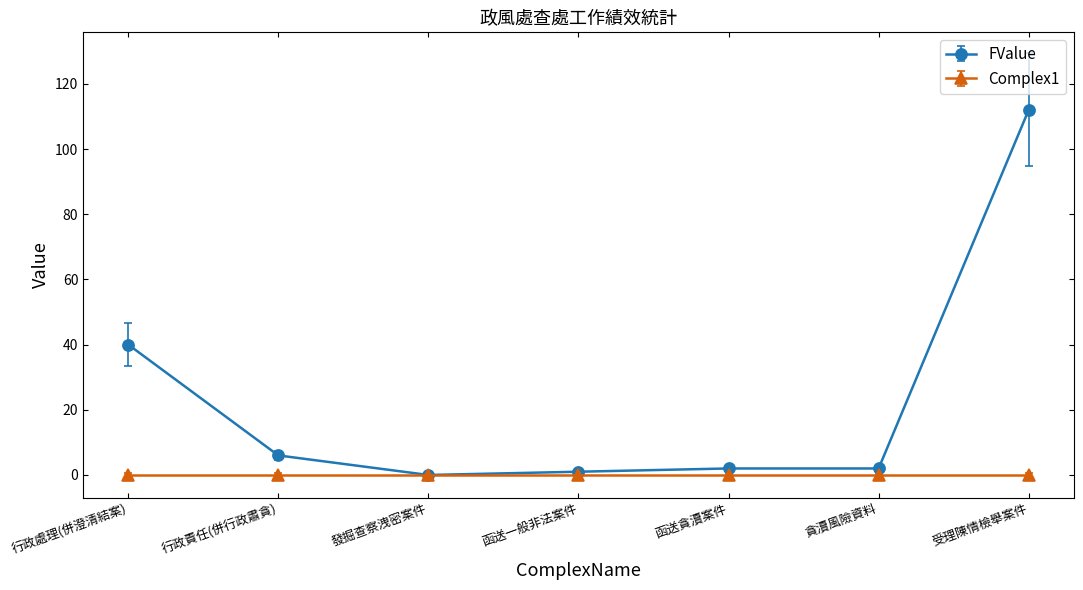

What is the greatest value displayed?

112